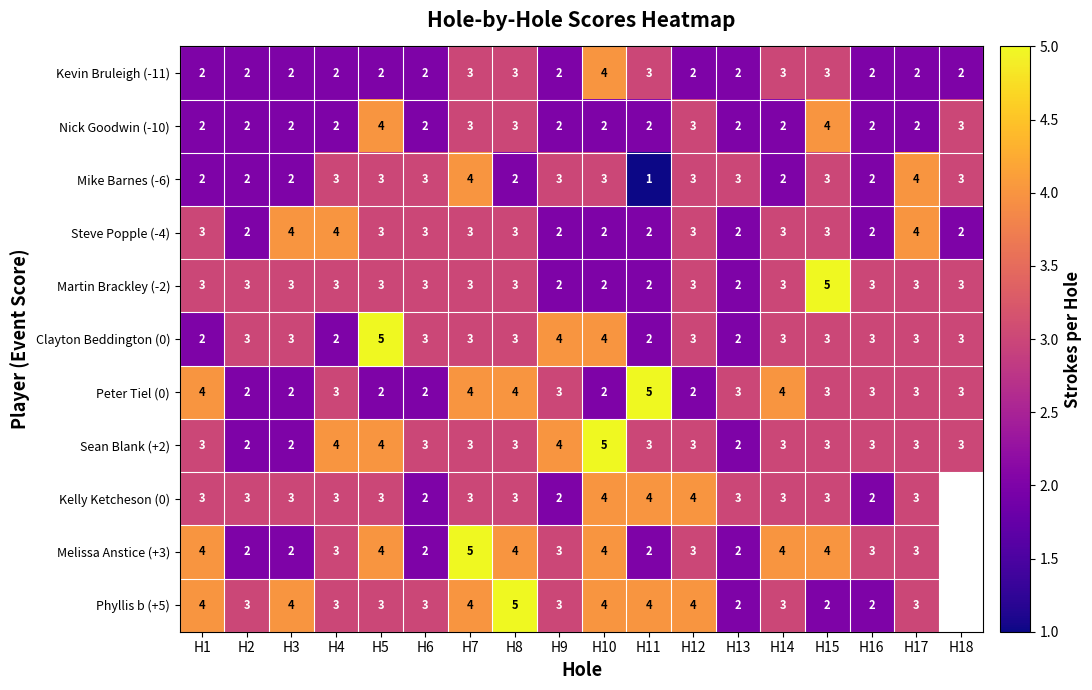

Which label corresponds to the largest value in the chart?

H15